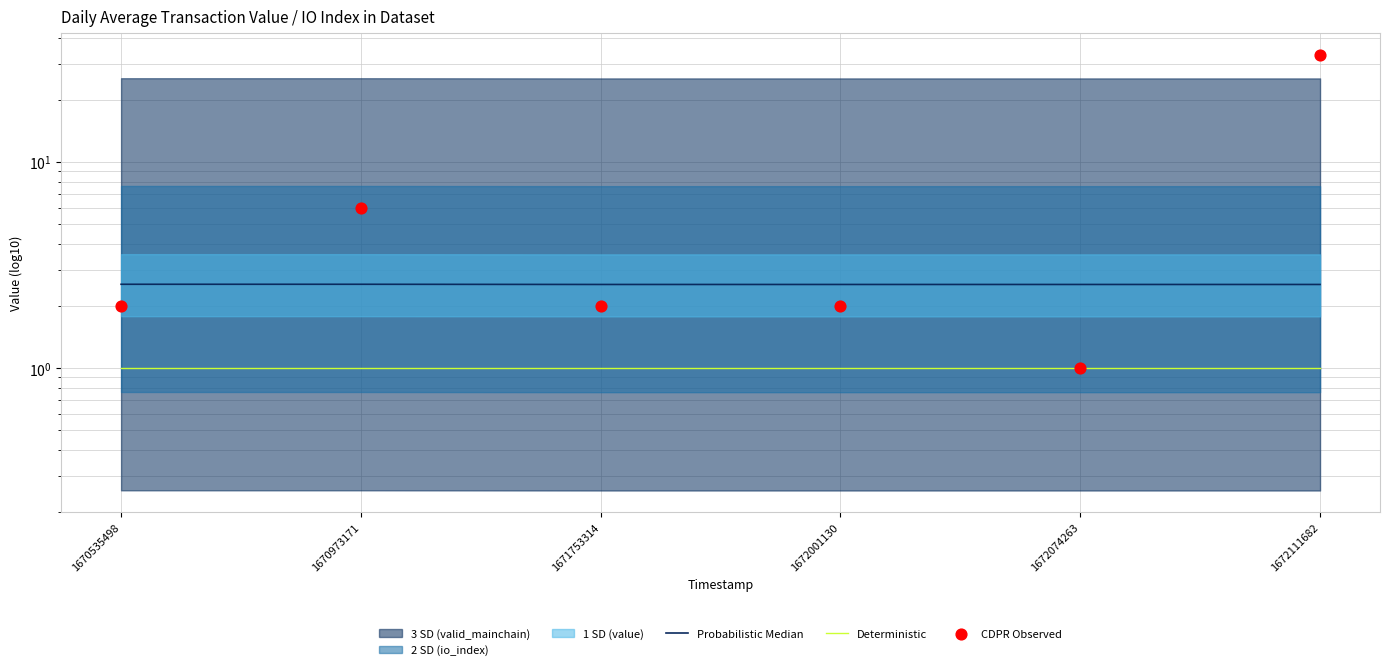

Which series contains the highest Y value?

CDPR Observed